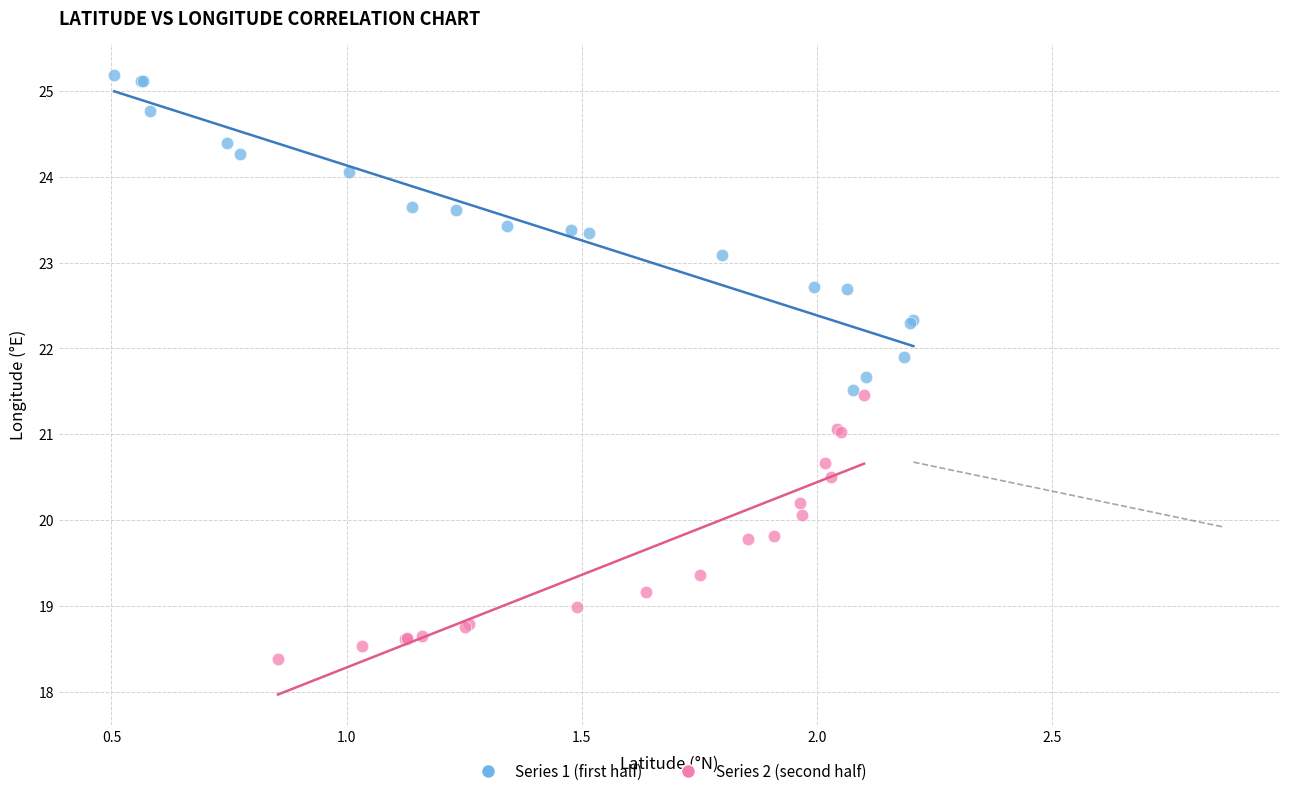

Which series contains the highest Y value?

Series 1 (first half)